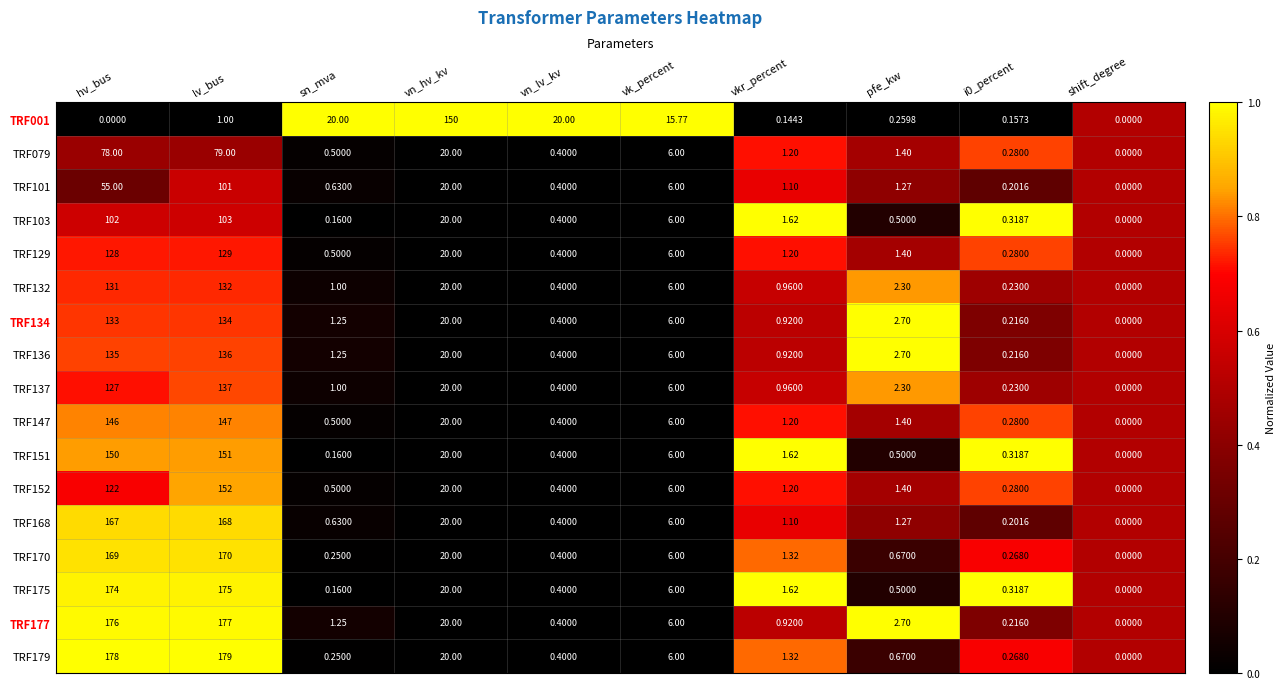

Is the value of TRF137 at vn_lv_kv greater than the value of TRF132 at vk_percent?

No